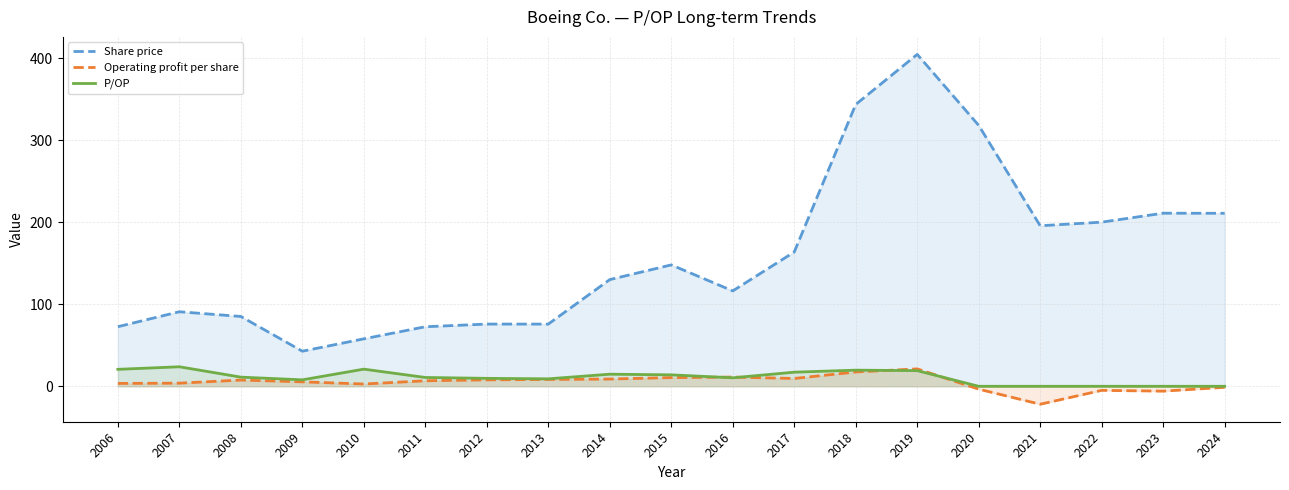

The P/OP series shows 9.1 at 2013. True or false?

True